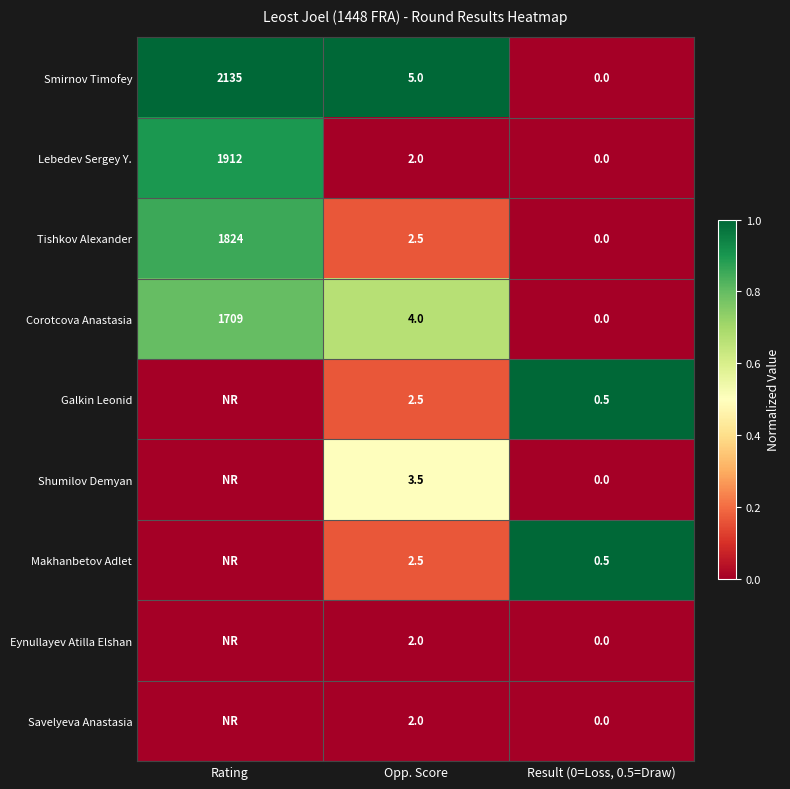

What is the spread (max minus min) of values at Opp. Score?

3.0